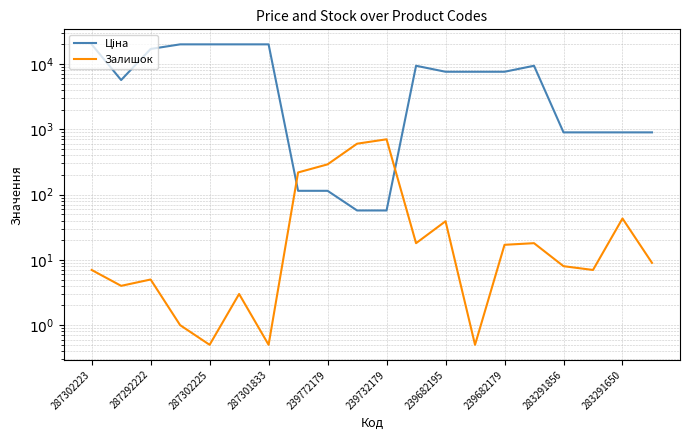

Rank the series at 287301833 from highest to lowest value.

Ціна, Залишок